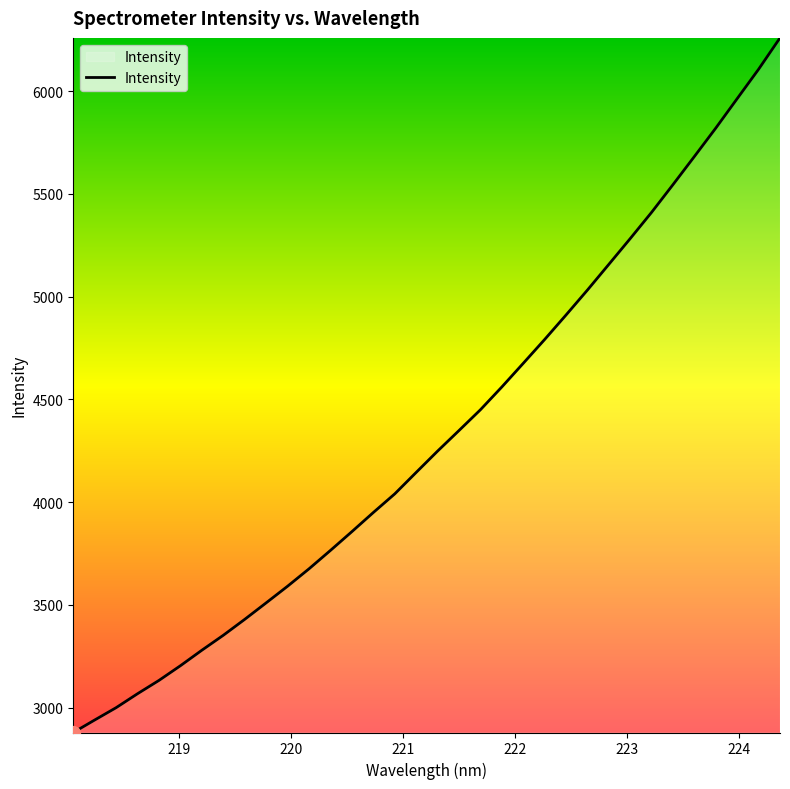

What is the greatest value displayed?

6259.0